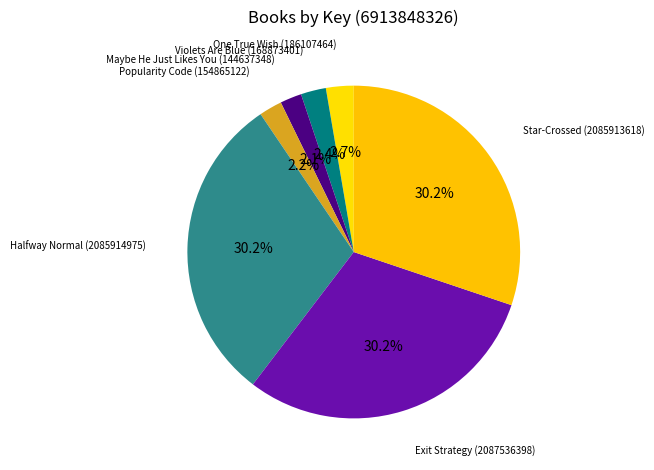

How many segments does this pie chart have?

7